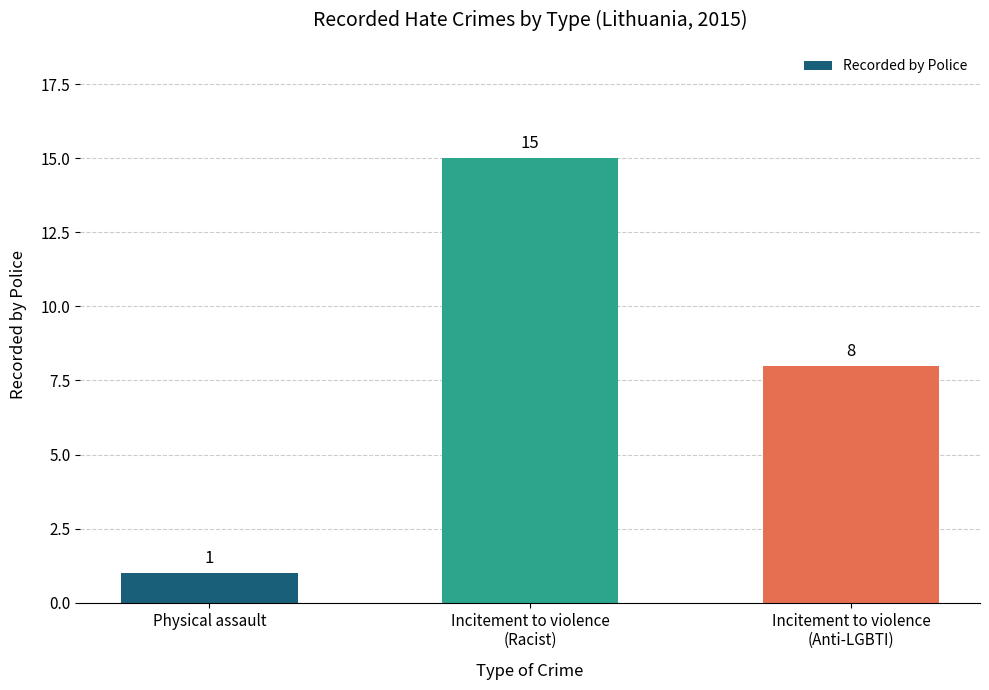

What is the sum of the values at Physical assault and Incitement to violence
(Anti-LGBTI)?

9